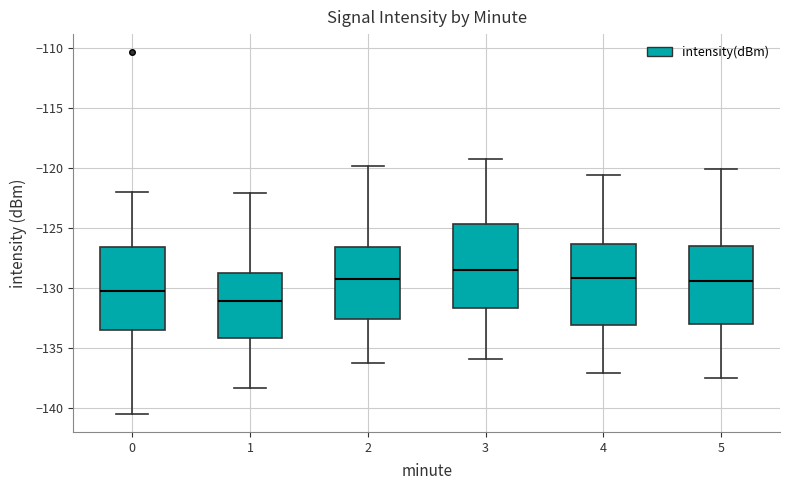

Reading left to right, read every box against the y-axis: the position of its median line, the range the box covers, and the ends of its whiskers. The values are not printed on the chart, so give them approximately, as read against the axis.

0: median -130.5, box -133.5 to -126.5, whiskers -140.5 to -122.0
1: median -131.0, box -134.0 to -128.5, whiskers -138.5 to -122.0
2: median -129.0, box -132.5 to -126.5, whiskers -136.0 to -120.0
3: median -128.5, box -131.5 to -124.5, whiskers -136.0 to -119.0
4: median -129.0, box -133.0 to -126.5, whiskers -137.0 to -120.5
5: median -129.5, box -133.0 to -126.5, whiskers -137.5 to -120.0